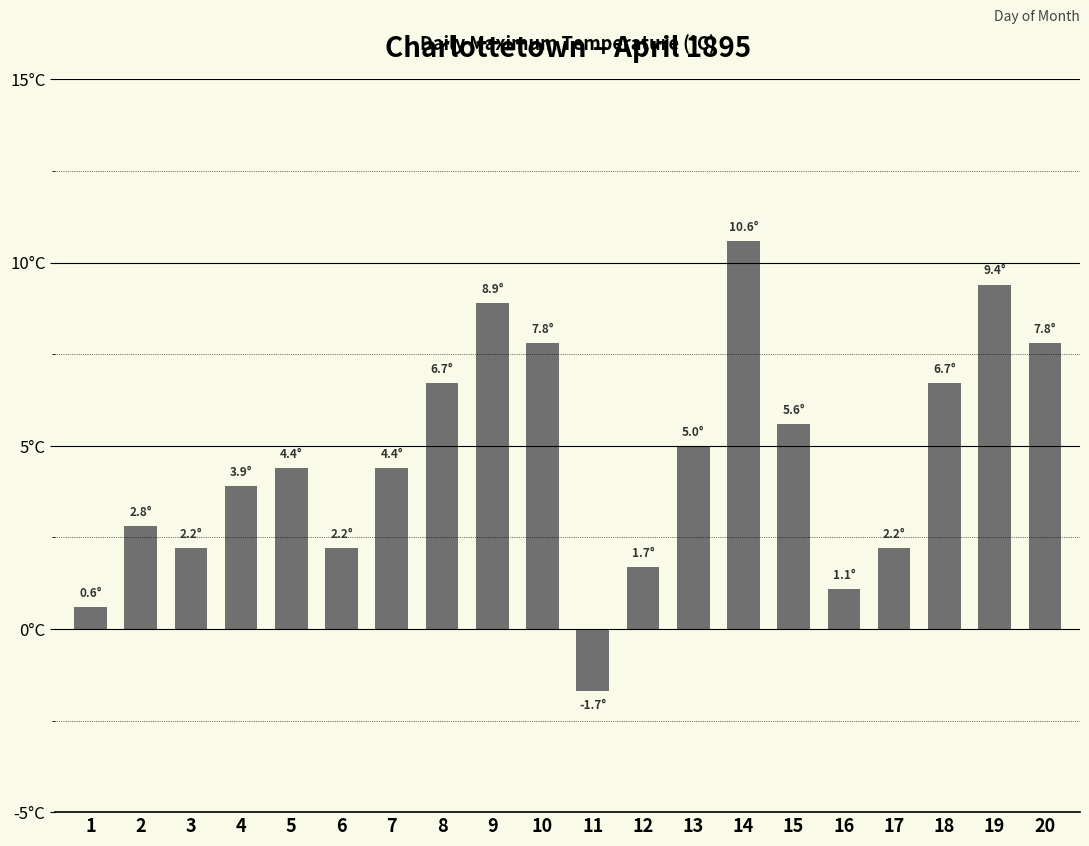

The chart shows a value of 6.7 at 8. True or false?

True